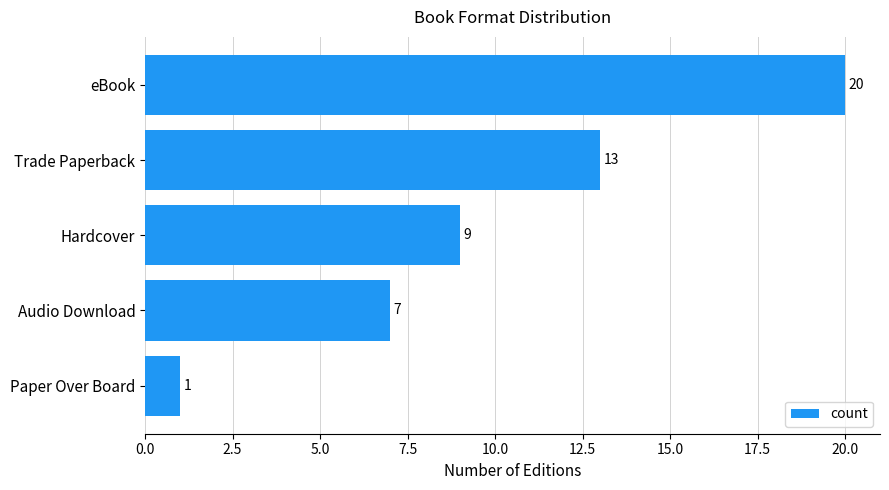

What is the average value?

10